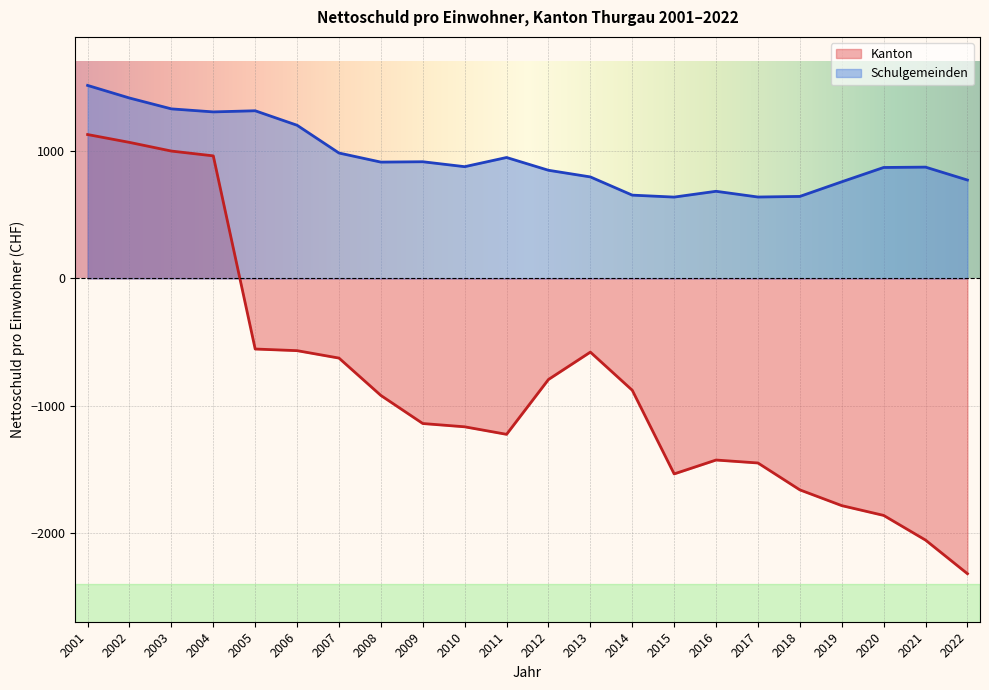

Reading left to right, what are all the values shown in this chart?

Kanton: 1132.0	1070.2	1002.0	964.2	-555.0	-567.9	-626.3	-920.2	-1141.0	-1166.8	-1226.0	-794.6	-579.4	-879.4	-1537.3	-1428.1	-1451.4	-1662.9	-1786.7	-1863.7	-2057.8	-2322.2
Schulgemeinden: 1518.4	1419.1	1333.8	1310.0	1319.0	1205.0	986.6	915.1	918.0	879.2	951.4	850.9	798.6	655.3	640.0	685.6	640.5	645.2	760.2	872.9	875.7	774.1